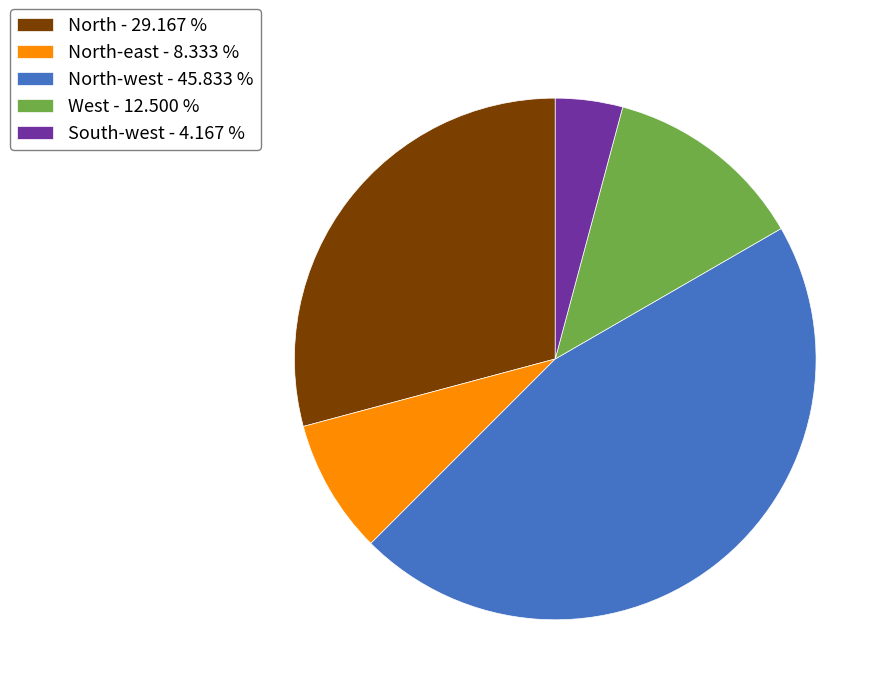

Which slice is the smallest?

South-west - 4.167 %